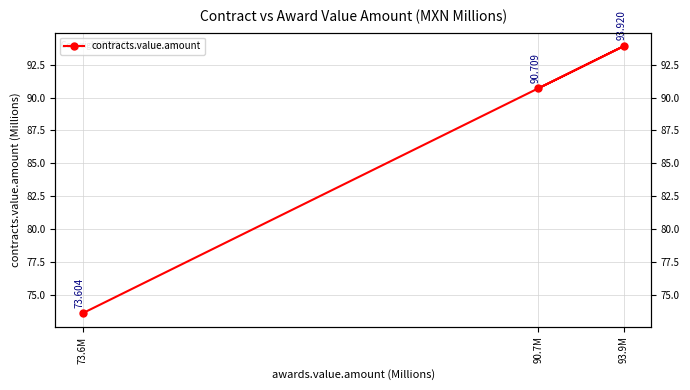

Reading right to left, extract all data points from this chart.

90.7M=90.7	93.9M=93.9	73.6M=73.6